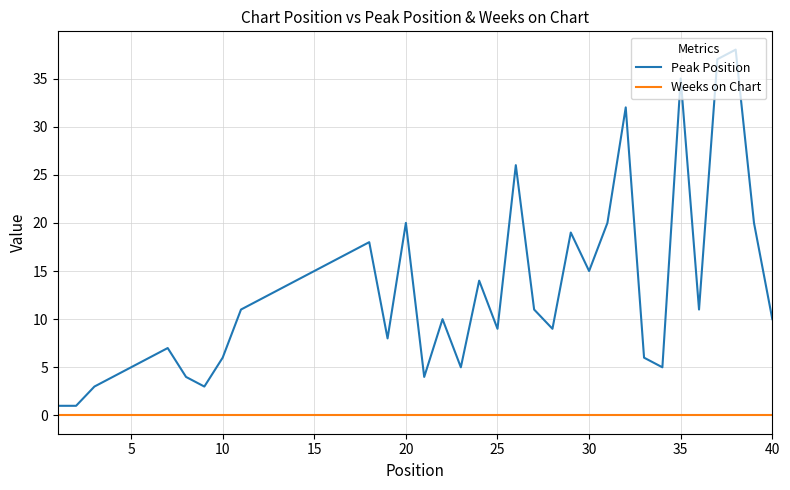

True or false: Peak Position and Weeks on Chart cross at least once.

False